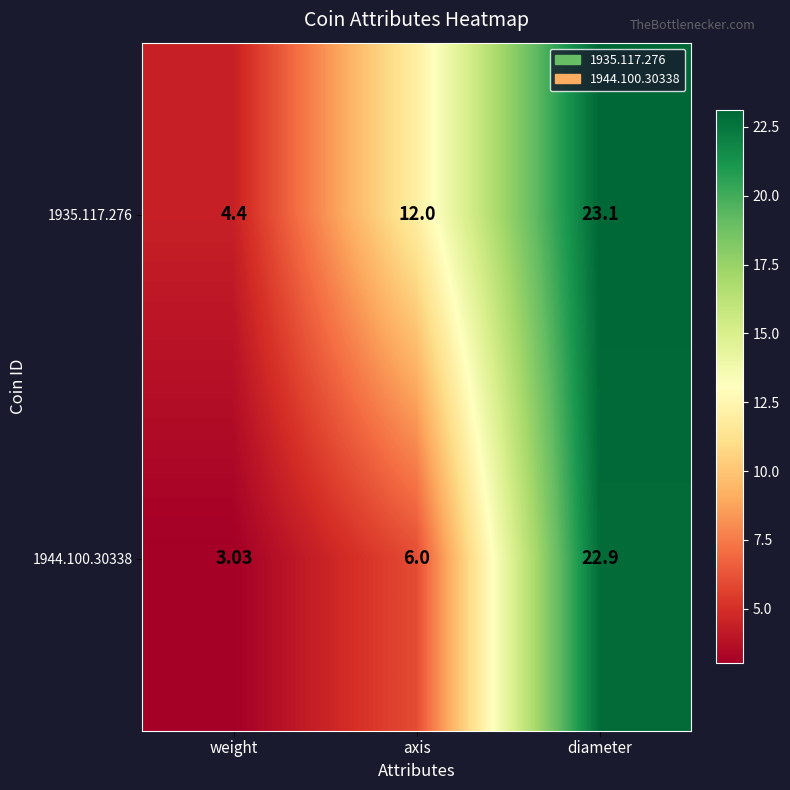

Which category has the lowest value across all series?

weight